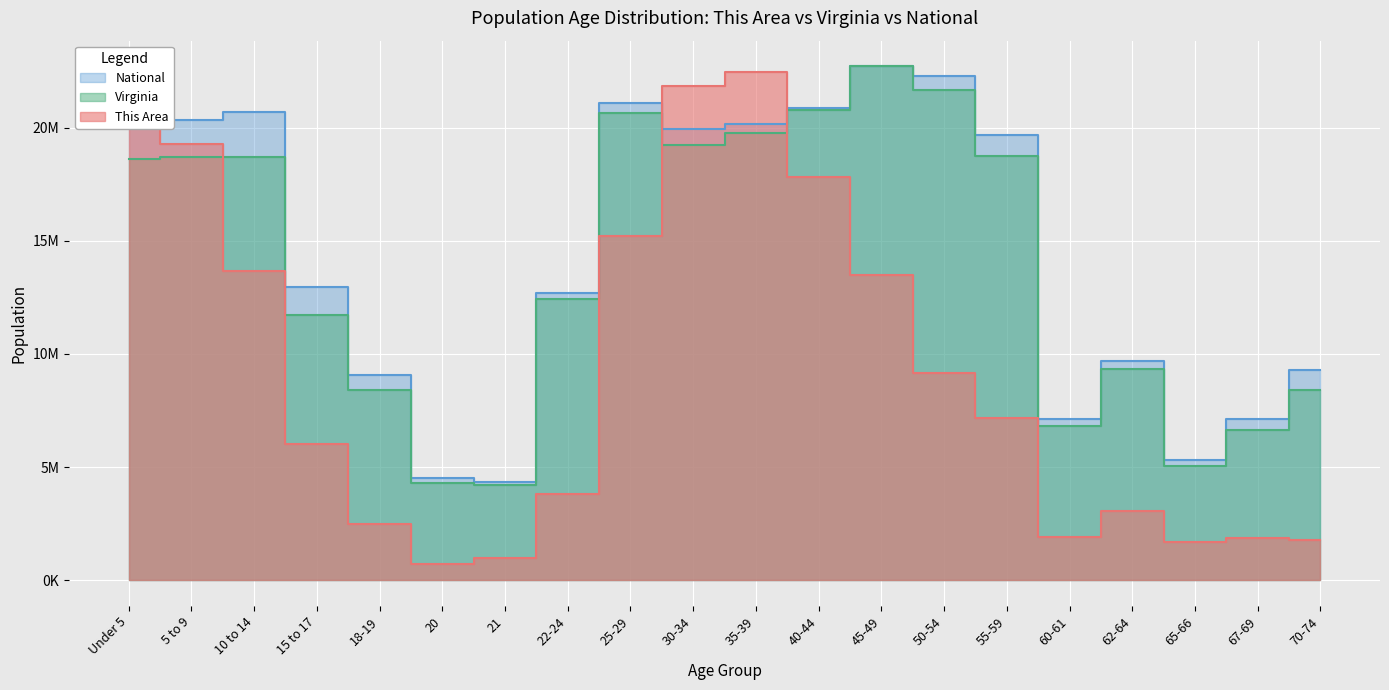

Does the chart display data point markers on the line(s)?

No